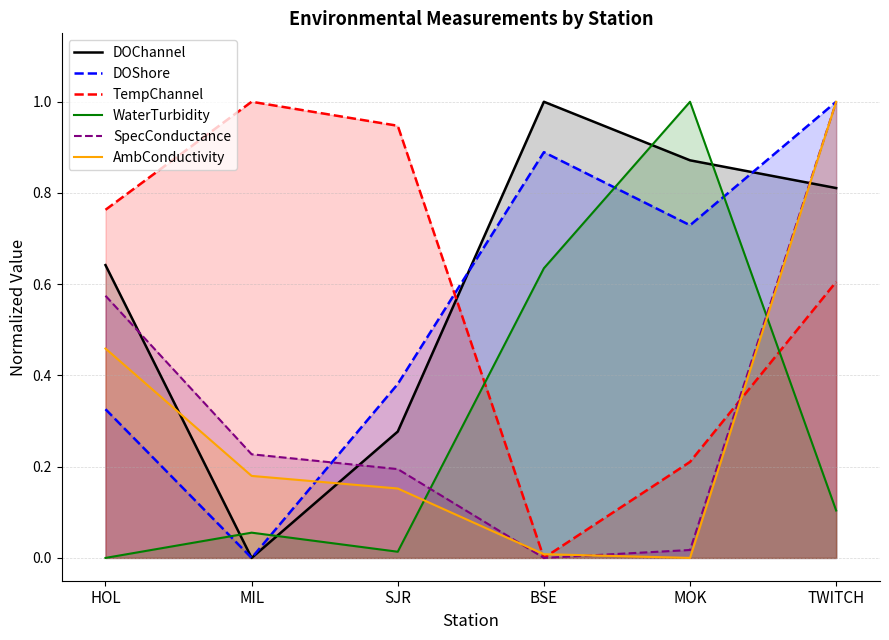

Between HOL and SJR, which is larger?

HOL